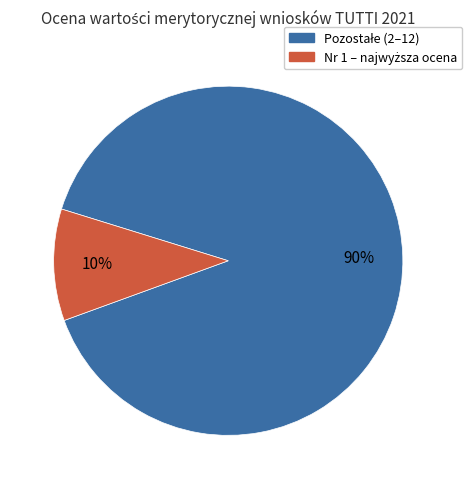

How many segments does this pie chart have?

2